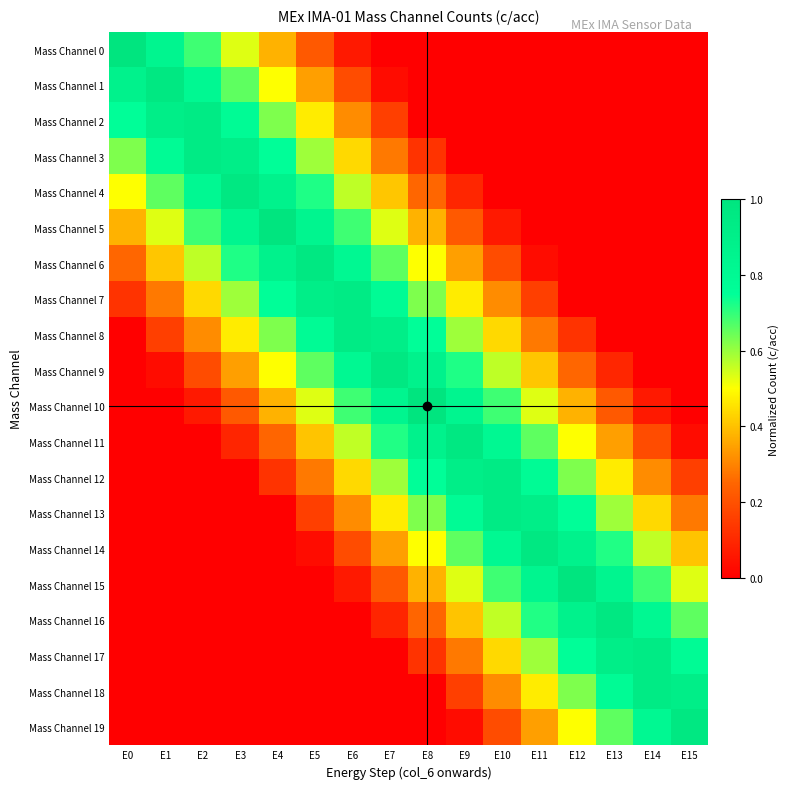

Reading left to right, what are all the values shown in this chart?

Mass Channel 0: E0=1.0	E1=0.8	E2=0.7	E3=0.5	E4=0.4	E5=0.2	E6=0.1	E7=0.0	E8=0.0	E9=0.0	E10=0.0	E11=0.0	E12=0.0	E13=0.0	E14=0.0	E15=0.0
Mass Channel 1: E0=0.9	E1=1.0	E2=0.8	E3=0.7	E4=0.5	E5=0.3	E6=0.2	E7=0.0	E8=0.0	E9=0.0	E10=0.0	E11=0.0	E12=0.0	E13=0.0	E14=0.0	E15=0.0
Mass Channel 2: E0=0.8	E1=0.9	E2=0.9	E3=0.8	E4=0.6	E5=0.5	E6=0.3	E7=0.2	E8=0.0	E9=0.0	E10=0.0	E11=0.0	E12=0.0	E13=0.0	E14=0.0	E15=0.0
Mass Channel 3: E0=0.6	E1=0.8	E2=0.9	E3=0.9	E4=0.8	E5=0.6	E6=0.4	E7=0.3	E8=0.1	E9=0.0	E10=0.0	E11=0.0	E12=0.0	E13=0.0	E14=0.0	E15=0.0
Mass Channel 4: E0=0.5	E1=0.7	E2=0.8	E3=1.0	E4=0.9	E5=0.7	E6=0.6	E7=0.4	E8=0.2	E9=0.1	E10=0.0	E11=0.0	E12=0.0	E13=0.0	E14=0.0	E15=0.0
Mass Channel 5: E0=0.4	E1=0.5	E2=0.7	E3=0.8	E4=1.0	E5=0.8	E6=0.7	E7=0.5	E8=0.4	E9=0.2	E10=0.1	E11=0.0	E12=0.0	E13=0.0	E14=0.0	E15=0.0
Mass Channel 6: E0=0.2	E1=0.4	E2=0.6	E3=0.7	E4=0.9	E5=1.0	E6=0.8	E7=0.7	E8=0.5	E9=0.3	E10=0.2	E11=0.0	E12=0.0	E13=0.0	E14=0.0	E15=0.0
Mass Channel 7: E0=0.1	E1=0.3	E2=0.4	E3=0.6	E4=0.8	E5=0.9	E6=0.9	E7=0.8	E8=0.6	E9=0.5	E10=0.3	E11=0.2	E12=0.0	E13=0.0	E14=0.0	E15=0.0
Mass Channel 8: E0=0.0	E1=0.2	E2=0.3	E3=0.5	E4=0.6	E5=0.8	E6=0.9	E7=0.9	E8=0.8	E9=0.6	E10=0.4	E11=0.3	E12=0.1	E13=0.0	E14=0.0	E15=0.0
Mass Channel 9: E0=0.0	E1=0.0	E2=0.2	E3=0.3	E4=0.5	E5=0.7	E6=0.8	E7=1.0	E8=0.9	E9=0.7	E10=0.6	E11=0.4	E12=0.2	E13=0.1	E14=0.0	E15=0.0
Mass Channel 10: E0=0.0	E1=0.0	E2=0.1	E3=0.2	E4=0.4	E5=0.5	E6=0.7	E7=0.8	E8=1.0	E9=0.8	E10=0.7	E11=0.5	E12=0.4	E13=0.2	E14=0.1	E15=0.0
Mass Channel 11: E0=0.0	E1=0.0	E2=0.0	E3=0.1	E4=0.2	E5=0.4	E6=0.6	E7=0.7	E8=0.9	E9=1.0	E10=0.8	E11=0.7	E12=0.5	E13=0.3	E14=0.2	E15=0.0
Mass Channel 12: E0=0.0	E1=0.0	E2=0.0	E3=0.0	E4=0.1	E5=0.3	E6=0.4	E7=0.6	E8=0.8	E9=0.9	E10=0.9	E11=0.8	E12=0.6	E13=0.5	E14=0.3	E15=0.2
Mass Channel 13: E0=0.0	E1=0.0	E2=0.0	E3=0.0	E4=0.0	E5=0.2	E6=0.3	E7=0.5	E8=0.6	E9=0.8	E10=0.9	E11=0.9	E12=0.8	E13=0.6	E14=0.4	E15=0.3
Mass Channel 14: E0=0.0	E1=0.0	E2=0.0	E3=0.0	E4=0.0	E5=0.0	E6=0.2	E7=0.3	E8=0.5	E9=0.7	E10=0.8	E11=1.0	E12=0.9	E13=0.7	E14=0.6	E15=0.4
Mass Channel 15: E0=0.0	E1=0.0	E2=0.0	E3=0.0	E4=0.0	E5=0.0	E6=0.1	E7=0.2	E8=0.4	E9=0.5	E10=0.7	E11=0.8	E12=1.0	E13=0.8	E14=0.7	E15=0.5
Mass Channel 16: E0=0.0	E1=0.0	E2=0.0	E3=0.0	E4=0.0	E5=0.0	E6=0.0	E7=0.1	E8=0.2	E9=0.4	E10=0.6	E11=0.7	E12=0.9	E13=1.0	E14=0.8	E15=0.7
Mass Channel 17: E0=0.0	E1=0.0	E2=0.0	E3=0.0	E4=0.0	E5=0.0	E6=0.0	E7=0.0	E8=0.1	E9=0.3	E10=0.4	E11=0.6	E12=0.8	E13=0.9	E14=0.9	E15=0.8
Mass Channel 18: E0=0.0	E1=0.0	E2=0.0	E3=0.0	E4=0.0	E5=0.0	E6=0.0	E7=0.0	E8=0.0	E9=0.2	E10=0.3	E11=0.5	E12=0.6	E13=0.8	E14=0.9	E15=0.9
Mass Channel 19: E0=0.0	E1=0.0	E2=0.0	E3=0.0	E4=0.0	E5=0.0	E6=0.0	E7=0.0	E8=0.0	E9=0.0	E10=0.2	E11=0.3	E12=0.5	E13=0.7	E14=0.8	E15=1.0